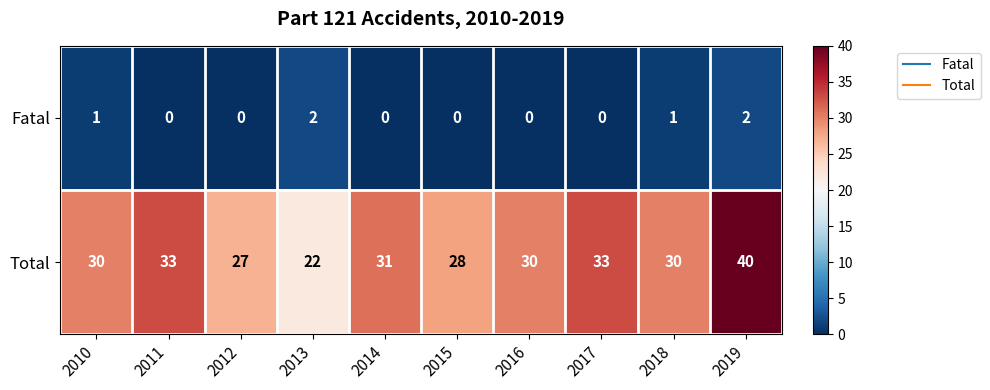

What is the difference between the maximum and minimum values in the Total series?

18